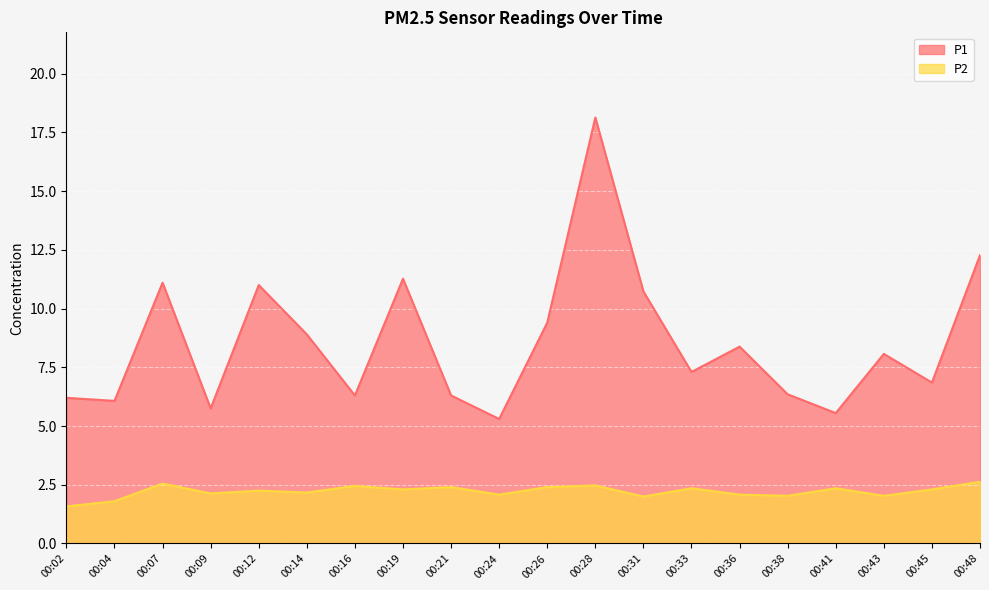

Which label corresponds to the largest value in the chart?

00:28